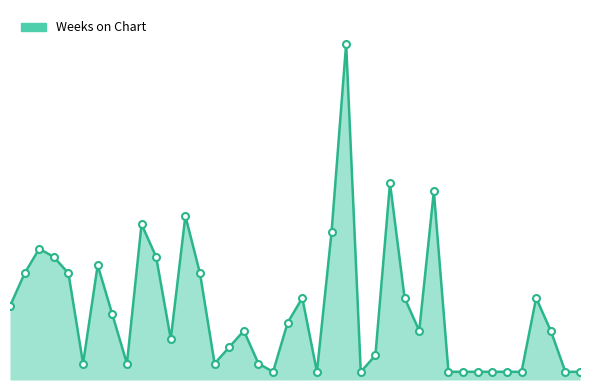

Reading right to left, list all the values displayed in this chart.

1	1	6	10	1	1	1	1	1	1	23	6	10	24	3	1	41	18	1	10	7	1	2	6	4	2	13	20	5	15	19	2	8	14	2	13	15	16	13	9